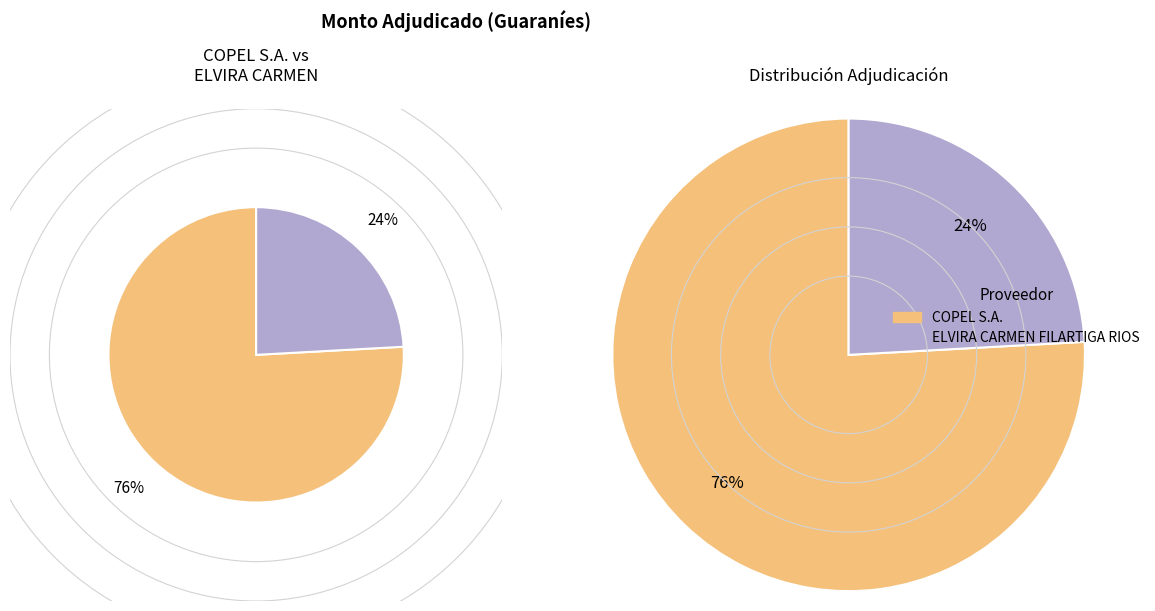

What is the smallest slice in the pie chart?

ELVIRA CARMEN FILARTIGA RIOS